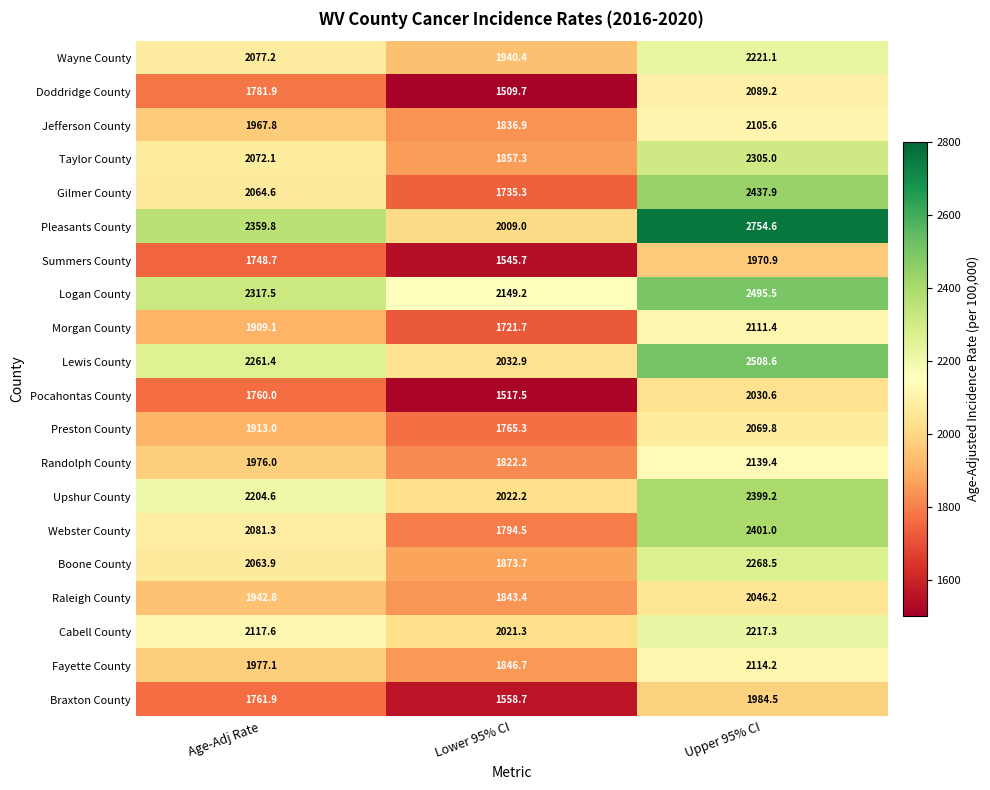

Between Lower 95% CI and Upper 95% CI, which series saw the biggest shift?

Pleasants County